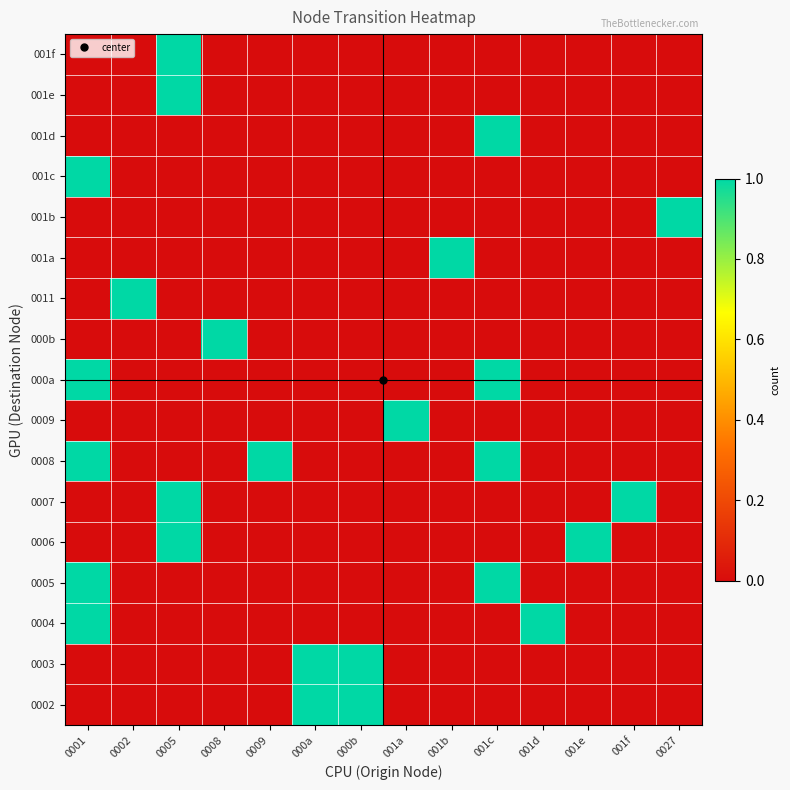

Which has a higher value, 0027 or 001f?

0027